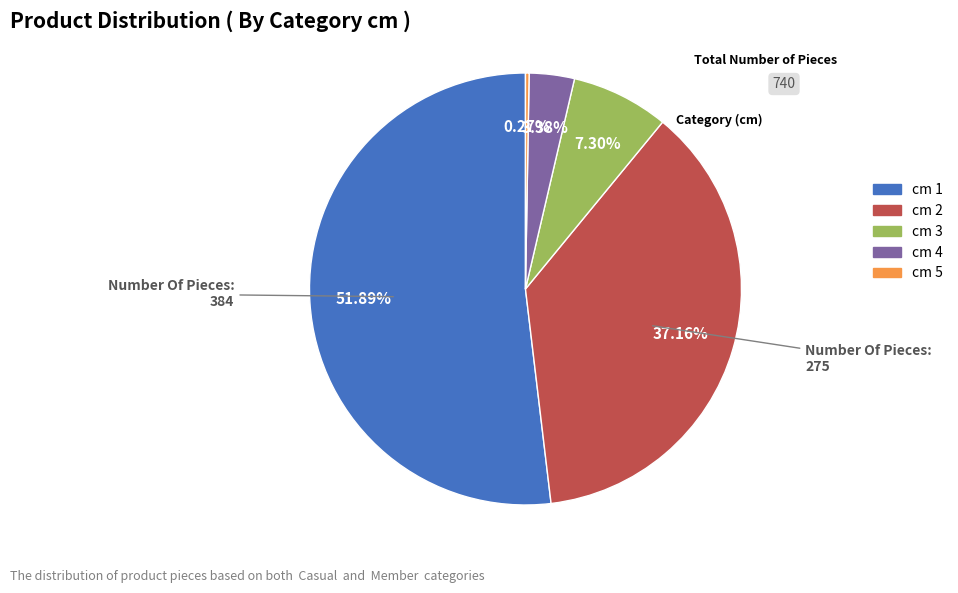

Does any single category account for the majority?

Yes